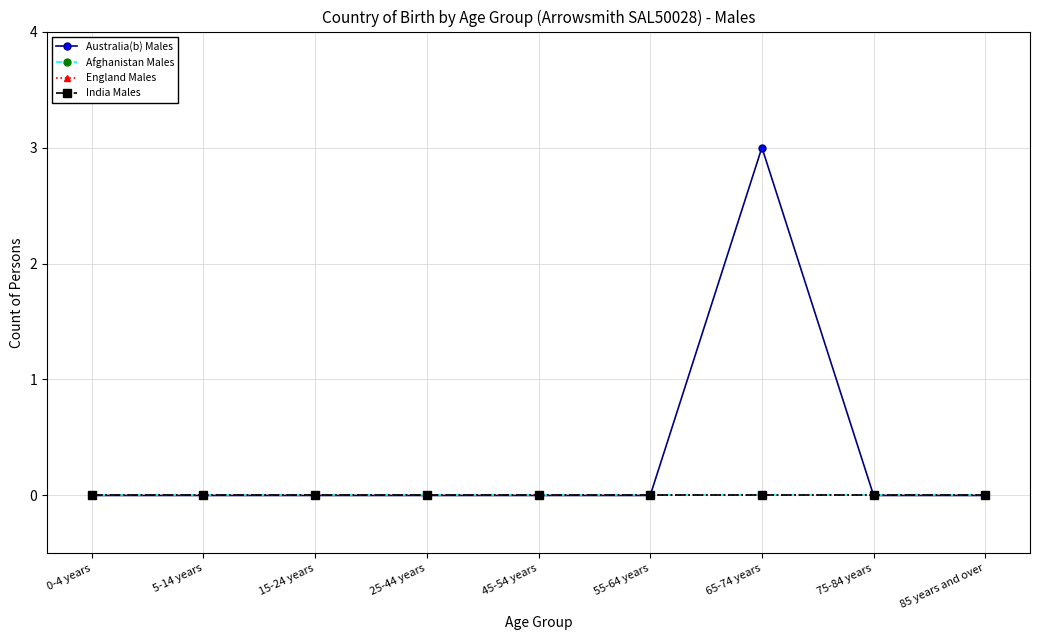

True or false: India Males and Australia(b) Males cross at least once.

False